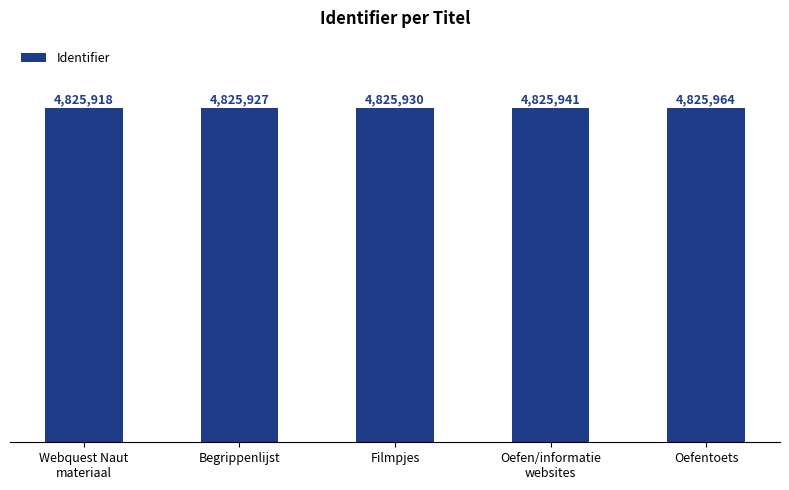

Which label corresponds to the smallest value in the chart?

Webquest Naut
materiaal